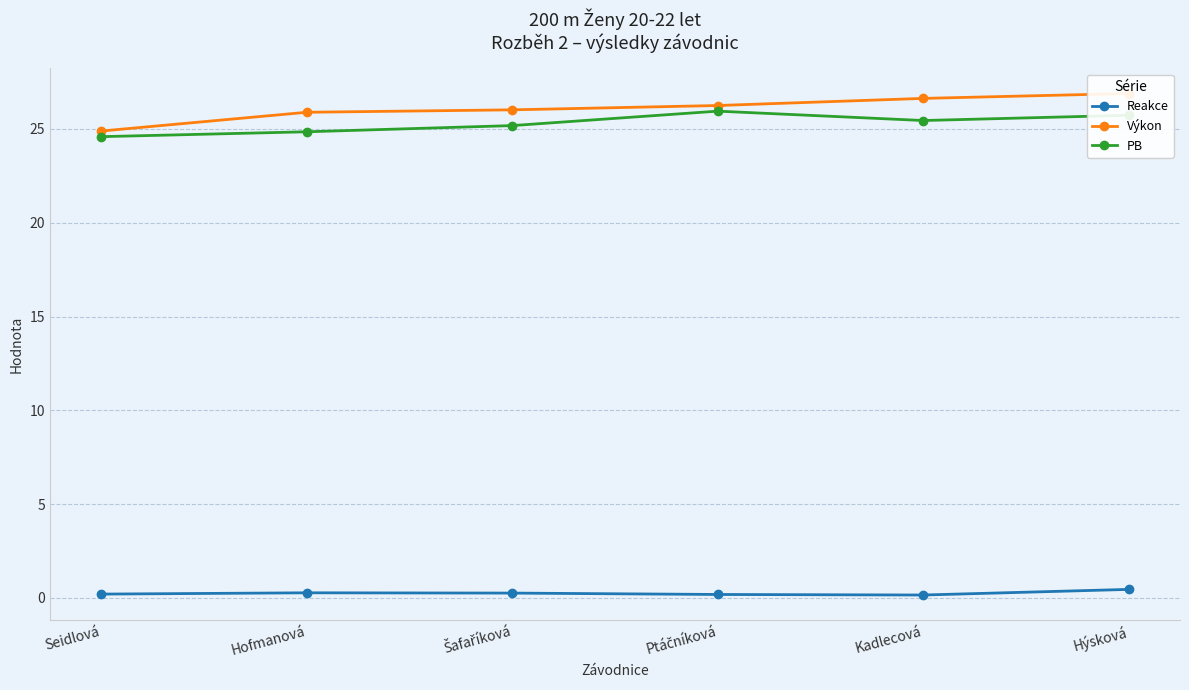

Does the chart display data point markers on the line(s)?

Yes